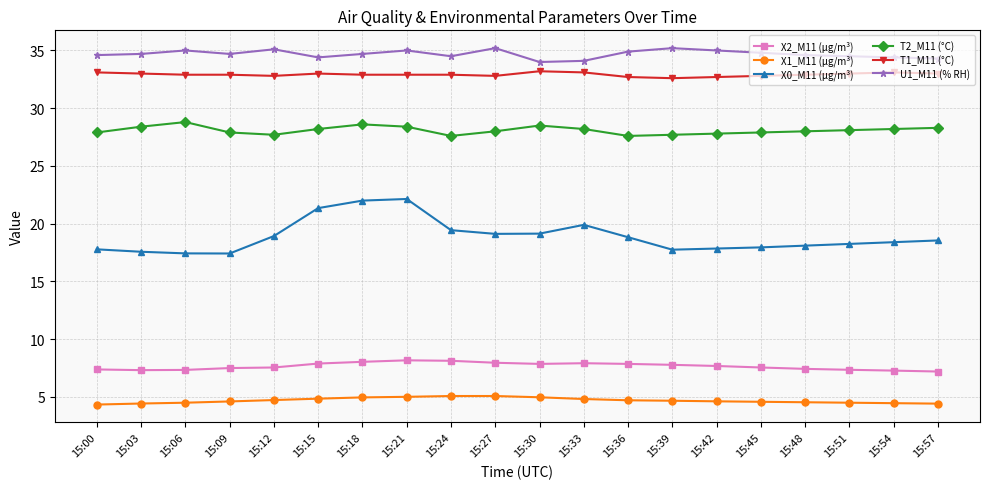

Rank the series by their maximum value, from highest to lowest.

U1_M11 (% RH), T1_M11 (°C), T2_M11 (°C), X0_M11 (μg/m³), X2_M11 (μg/m³), X1_M11 (μg/m³)